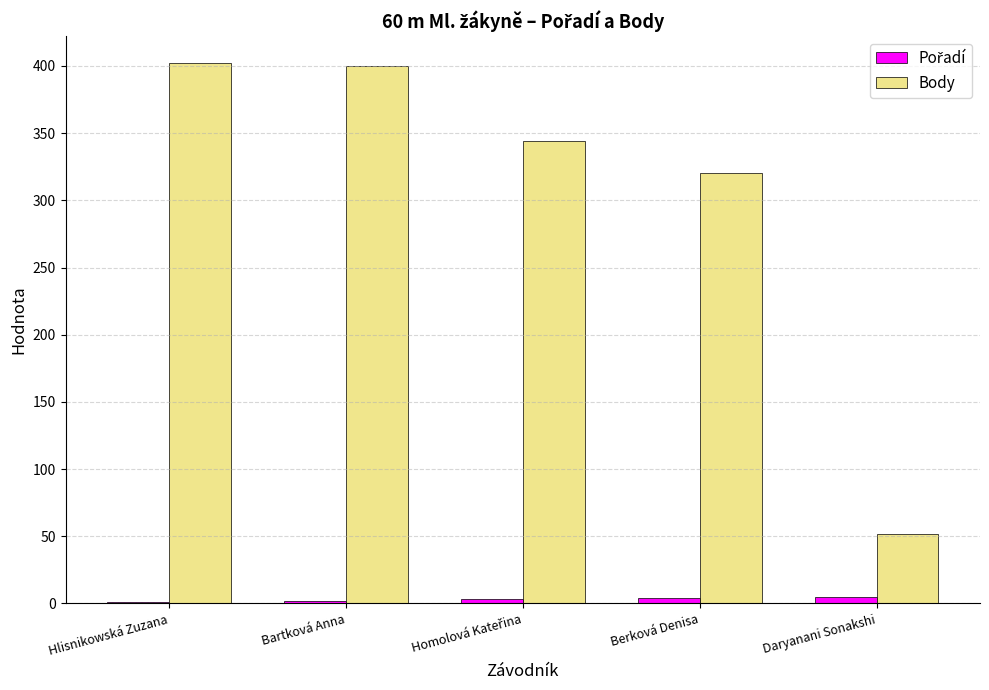

At which label is Body closest to 227?

Berková Denisa